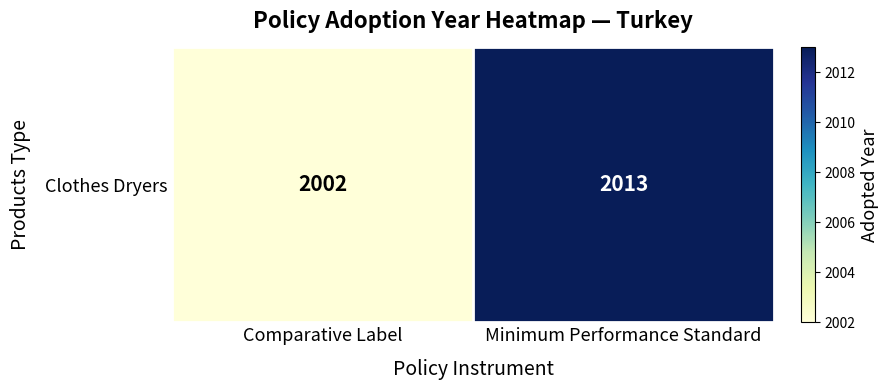

What is the change in value from Comparative Label to Minimum Performance Standard?

+11